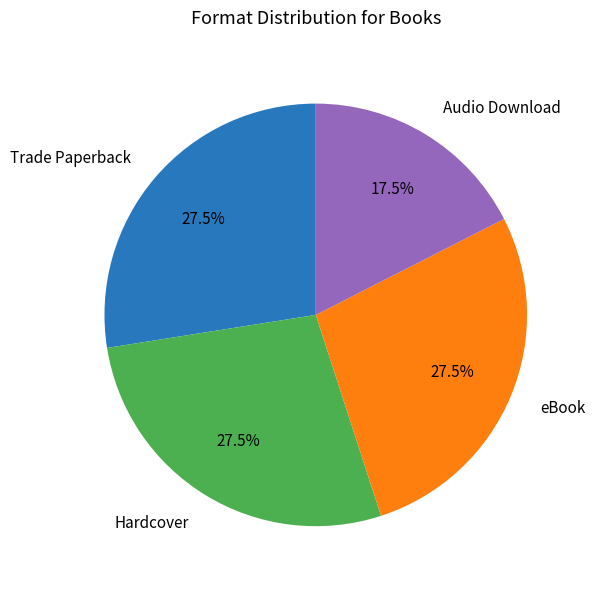

Count the number of slices in the pie.

4